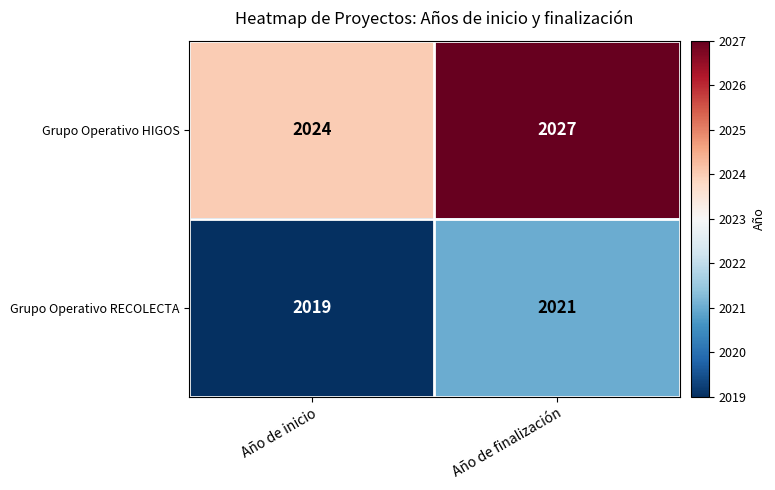

Where is Grupo Operativo RECOLECTA nearest to the value 2020?

Año de inicio